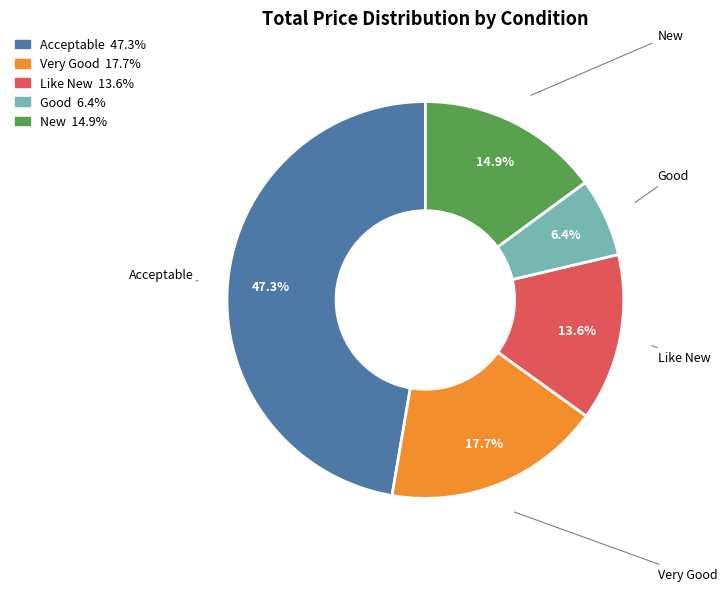

Rank the categories by value from lowest to highest.

Good, Like New, New, Very Good, Acceptable